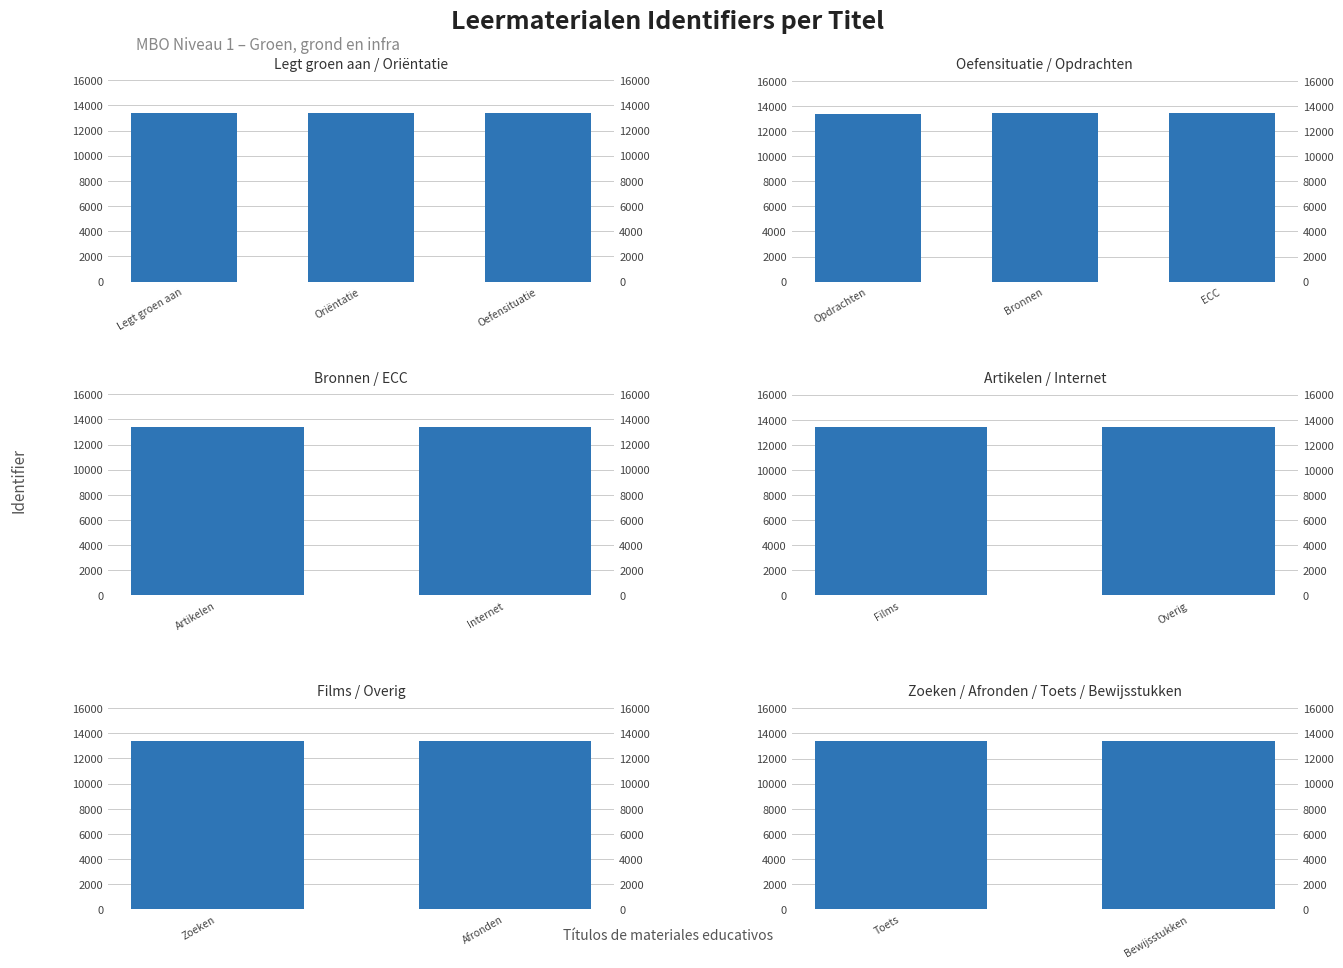

Rank the categories by value from highest to lowest.

Bewijsstukken, Toets